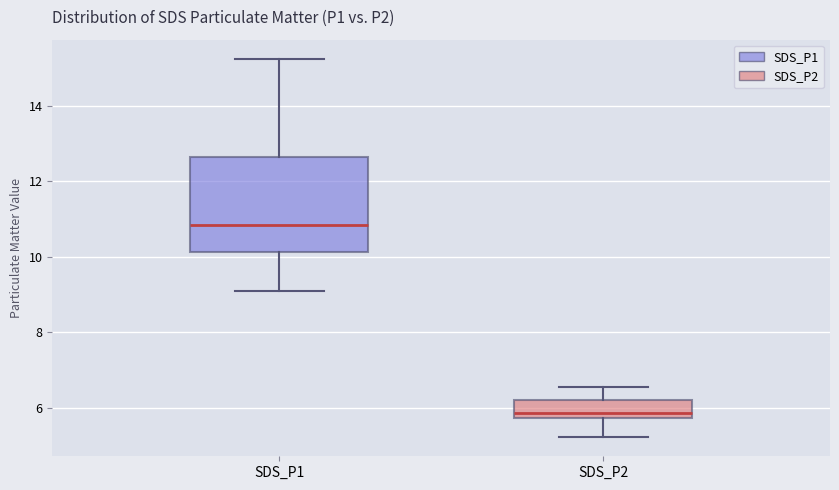

Which box is the tallest, from its lower edge to its upper edge?

SDS_P1